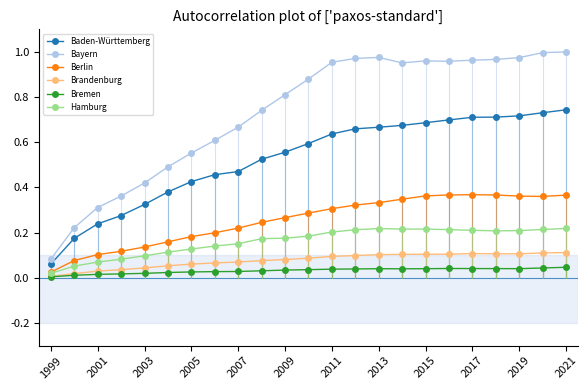

Which series has the largest total across all categories?

Bayern